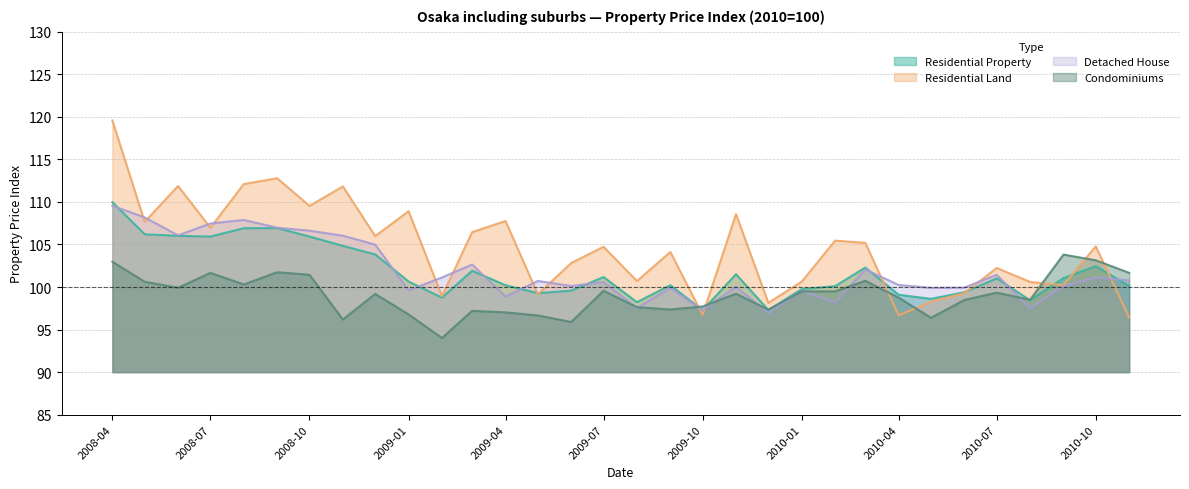

Is it true that Residential Land equals 150.3 at 2010-01?

False